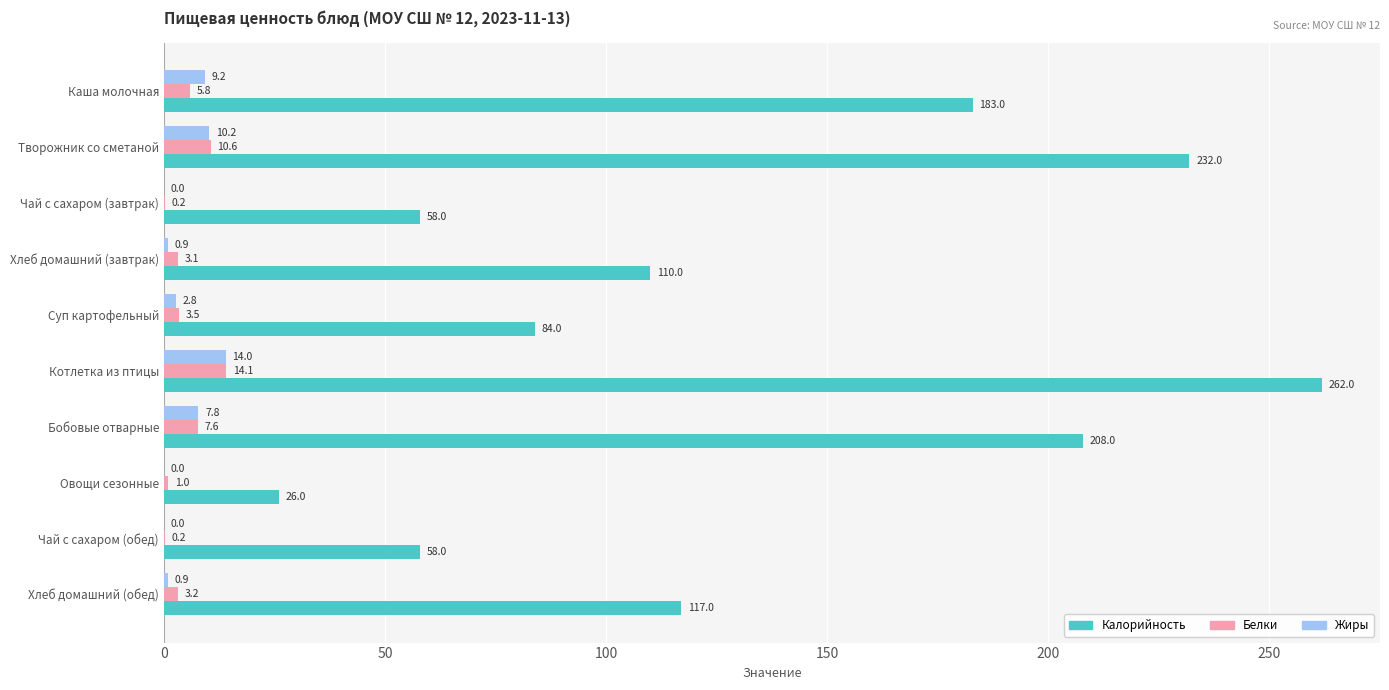

What is the sum of all Белки values?

49.3